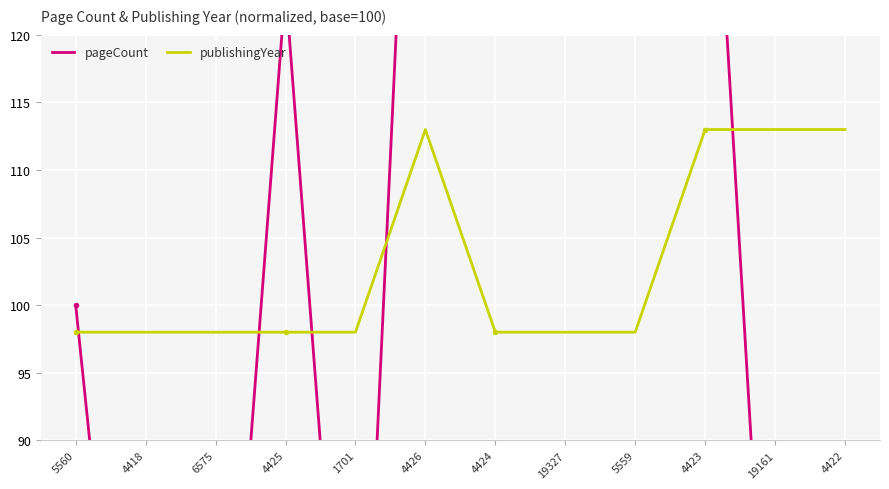

At how many categories does at least one series exceed 181?

1